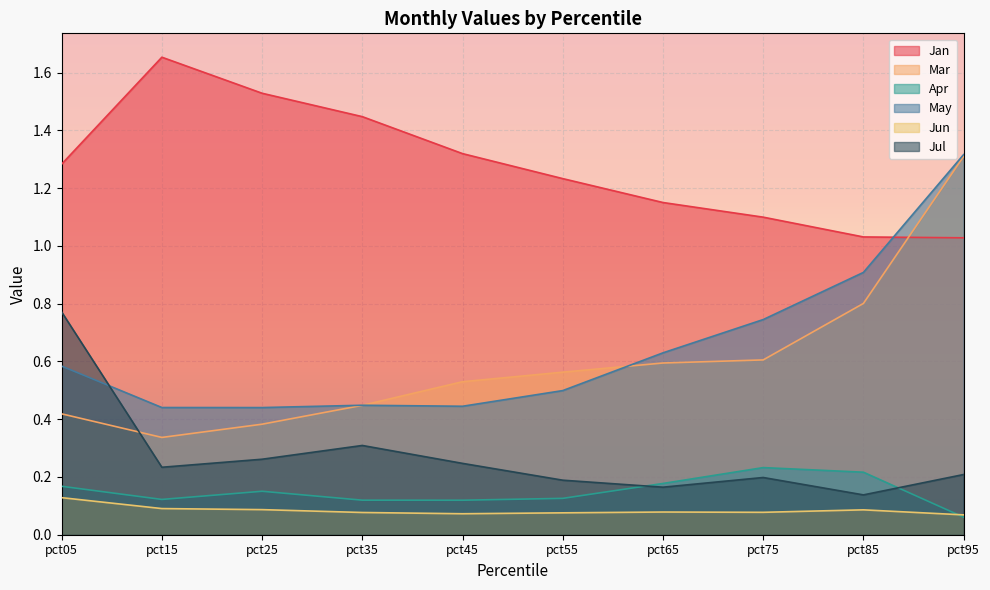

Where is the first local maximum for Jan?

pct15